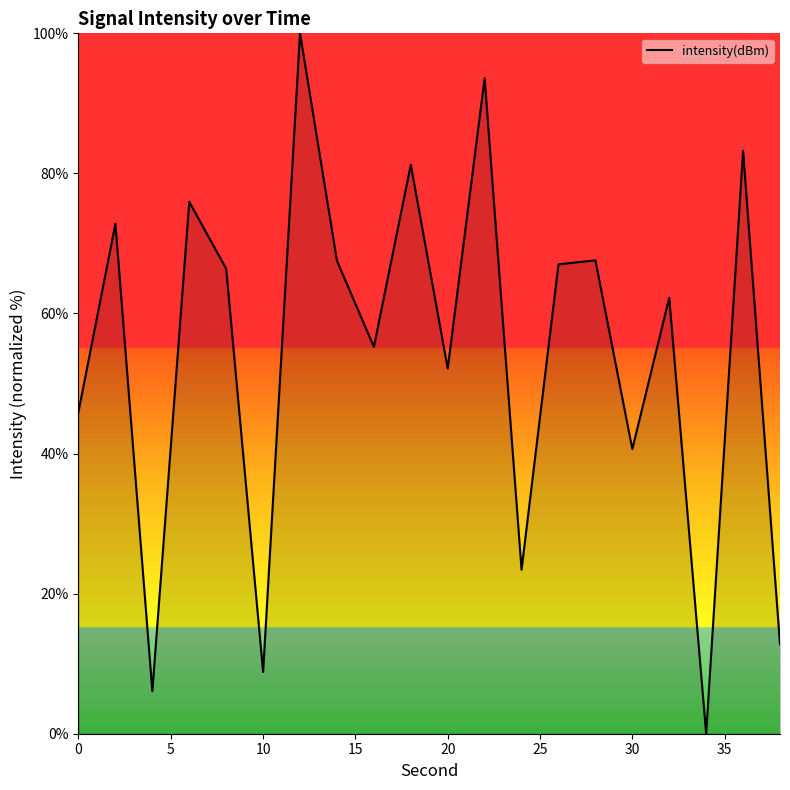

What is the greatest value displayed?

100.0